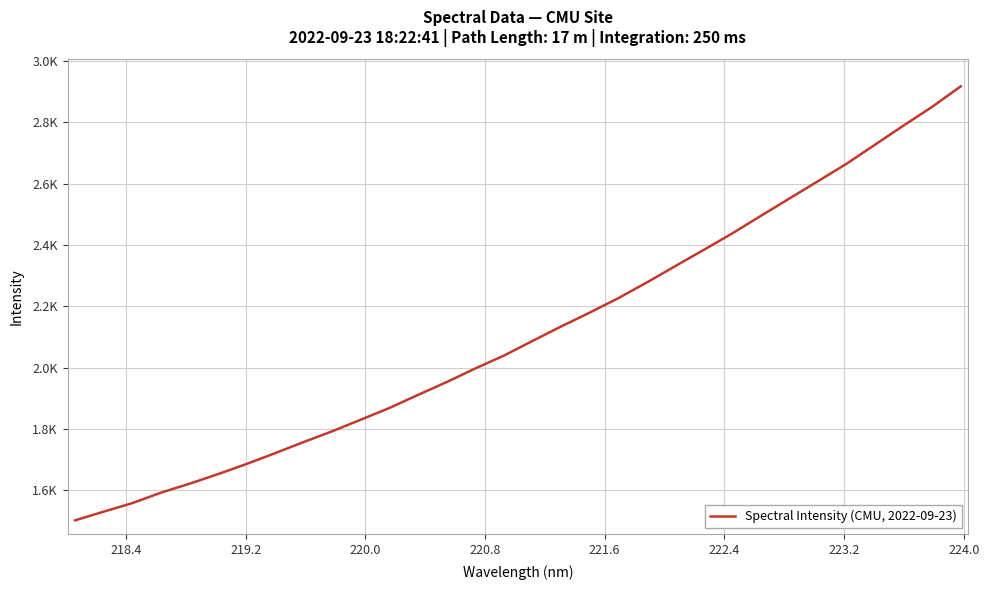

Reading right to left, extract all data points from this chart.

2917.2	2850.4	2789.6	2727.2	2664.8	2608.1	2551.7	2495.2	2438.0	2384.3	2331.3	2277.8	2226.5	2179.4	2134.3	2087.2	2039.5	1997.7	1953.4	1911.7	1869.1	1831.0	1793.2	1758.0	1721.7	1686.4	1653.2	1621.9	1592.7	1558.7	1530.9	1502.6